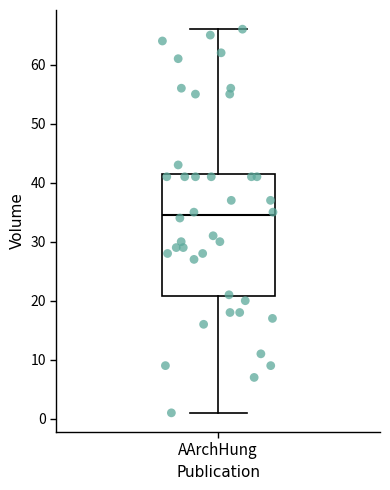

Where does the lower whisker of the box for AArchHung end on the y-axis? The values are not printed on the chart, so give them approximately, as read against the axis.

1